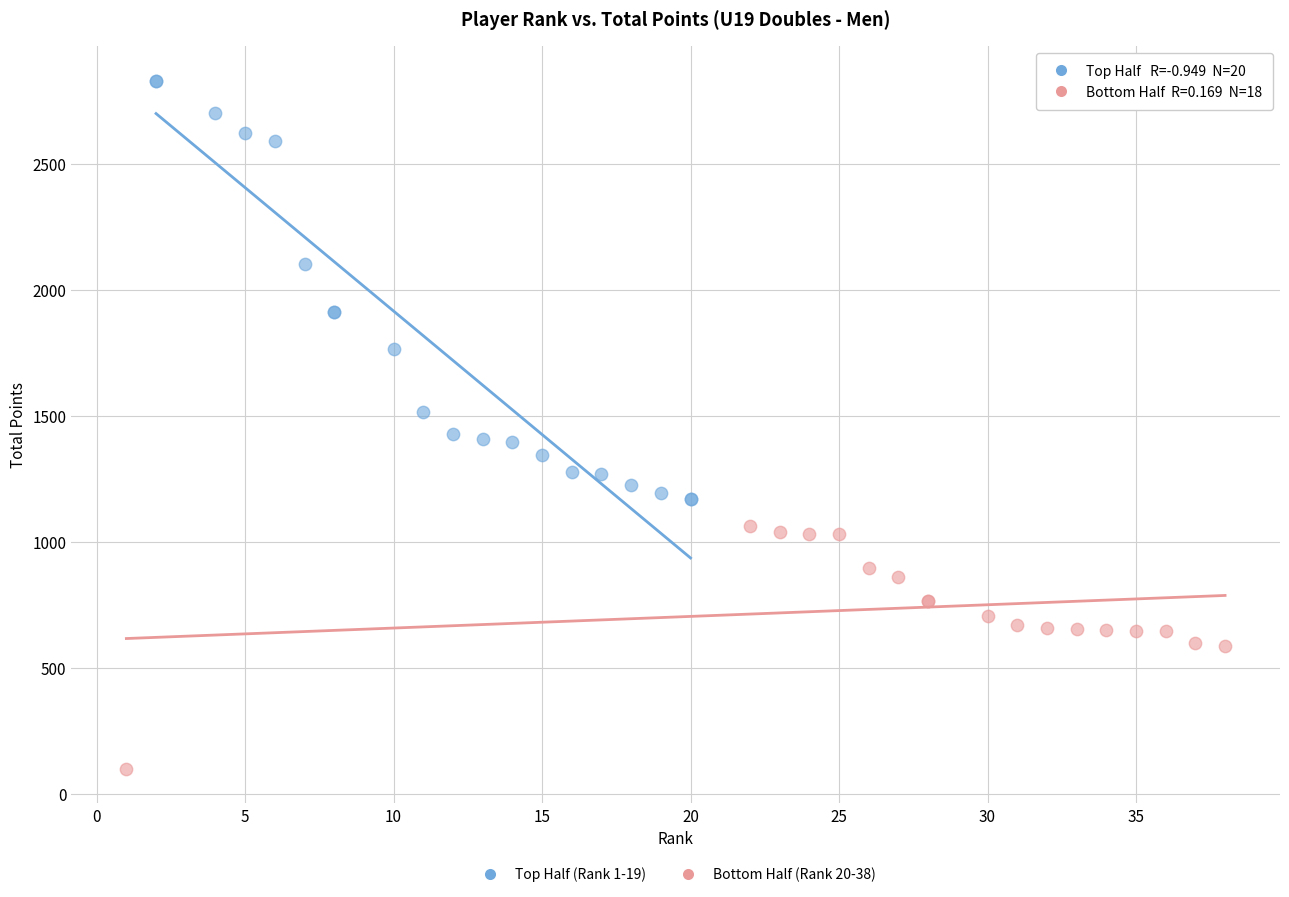

Which series contains the highest Y value?

Top Half (Rank 1-19)